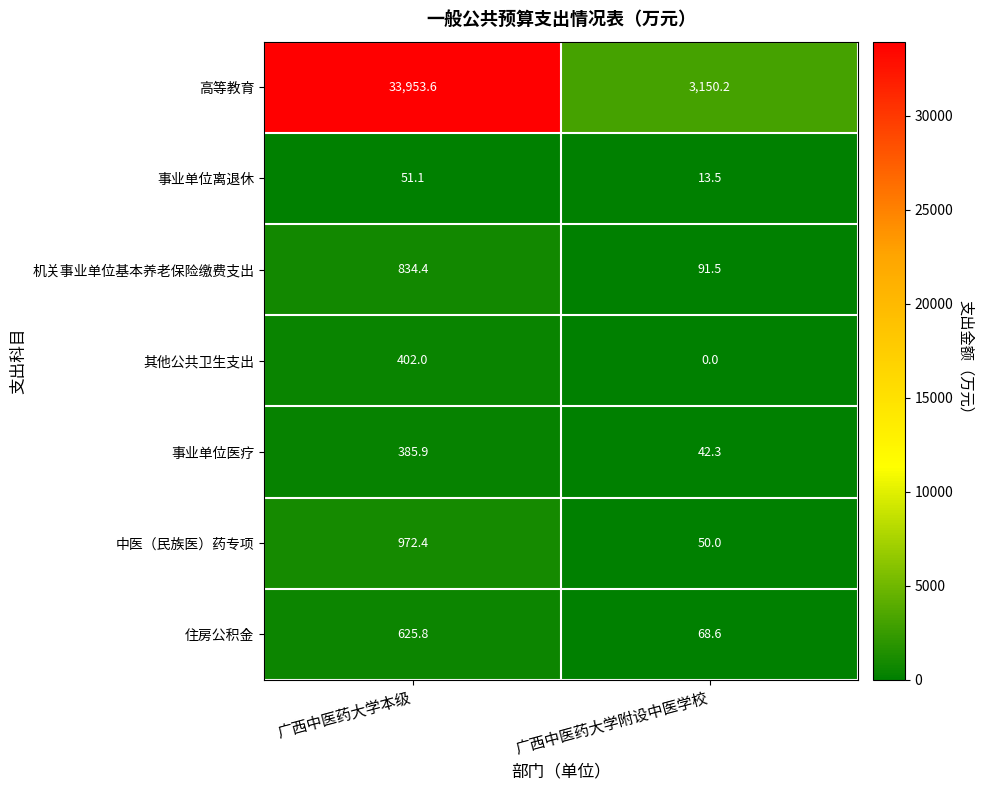

What is the average value of the 高等教育 series?

18551.9